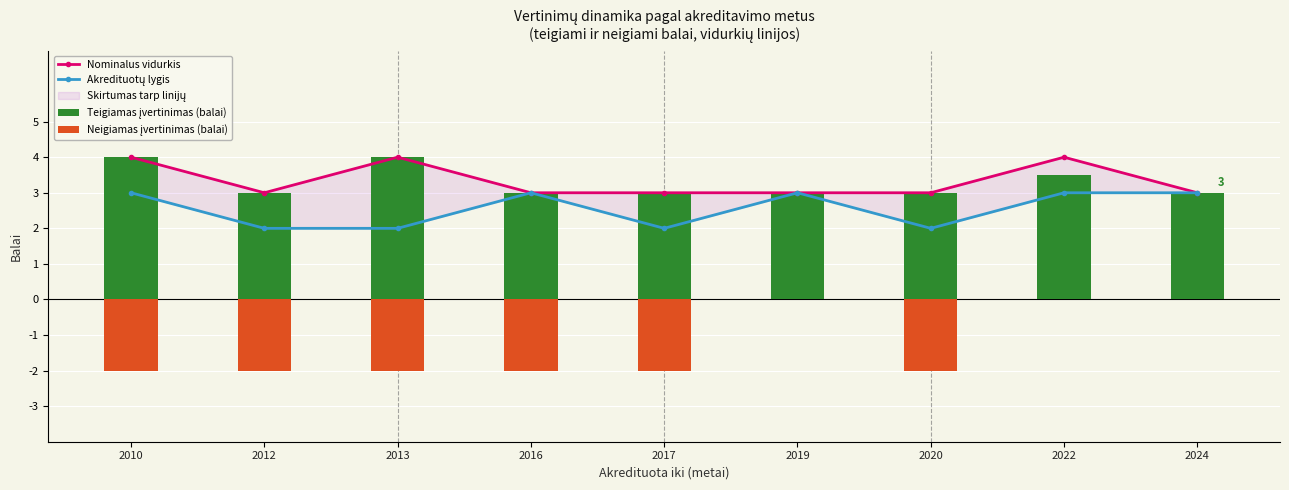

Reading right to left, transcribe all the data shown in this chart.

Nominalus vidurkis: 3.0	4.0	3.0	3.0	3.0	3.0	4.0	3.0	4.0
Akredituotų lygis: 3.0	3.0	2.0	3.0	2.0	3.0	2.0	2.0	3.0
Teigiamas įvertinimas (balai): 3.0	3.5	3.0	3.0	3.0	3.0	4.0	3.0	4.0
Neigiamas įvertinimas (balai): 0.0	0.0	-2.0	0.0	-2.0	-2.0	-2.0	-2.0	-2.0